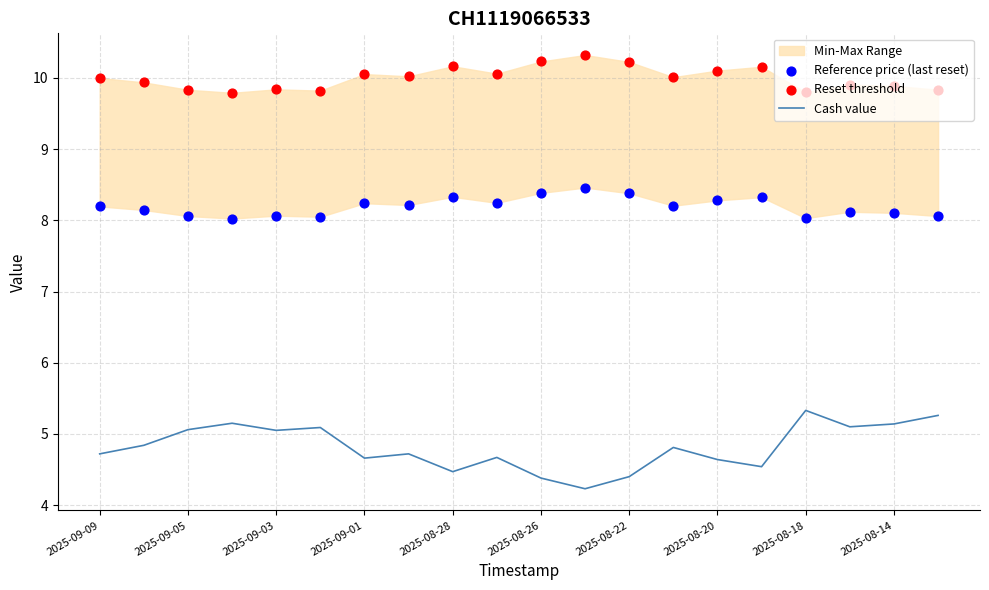

The Cash value series shows 5.0 at 2025-09-03. True or false?

True